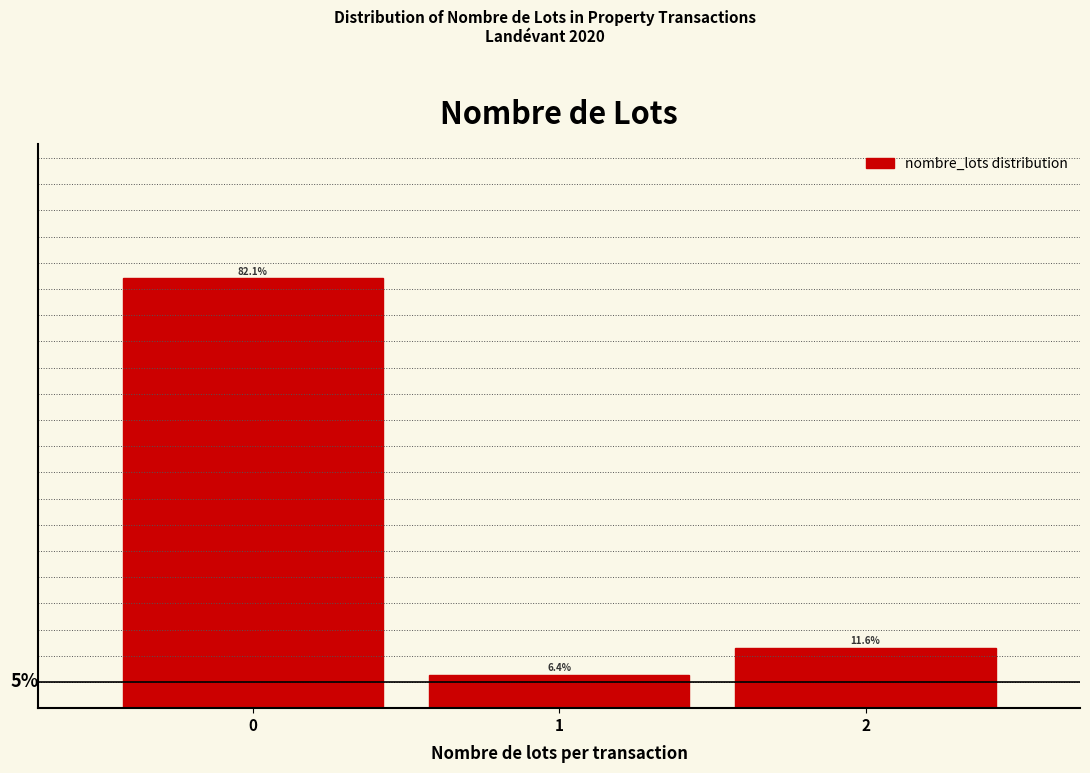

List the labels in order of value, largest first.

0, 2, 1